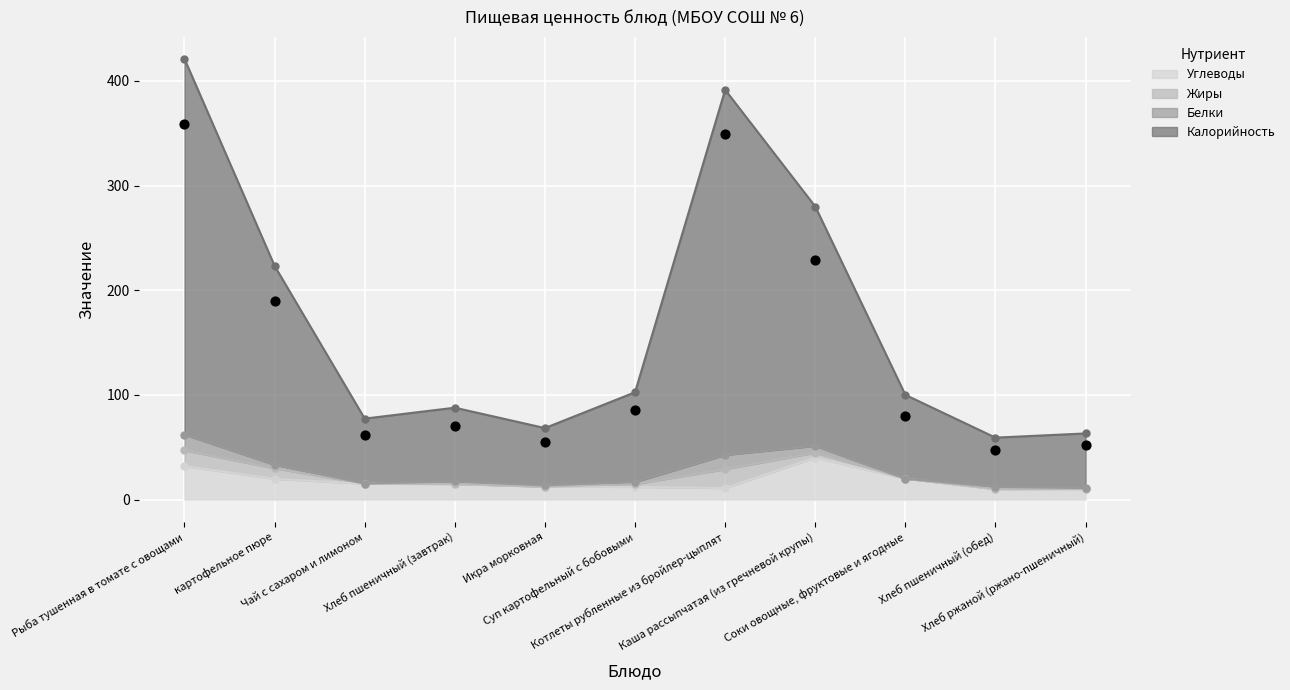

Which series contains the highest Y value?

Калорийность